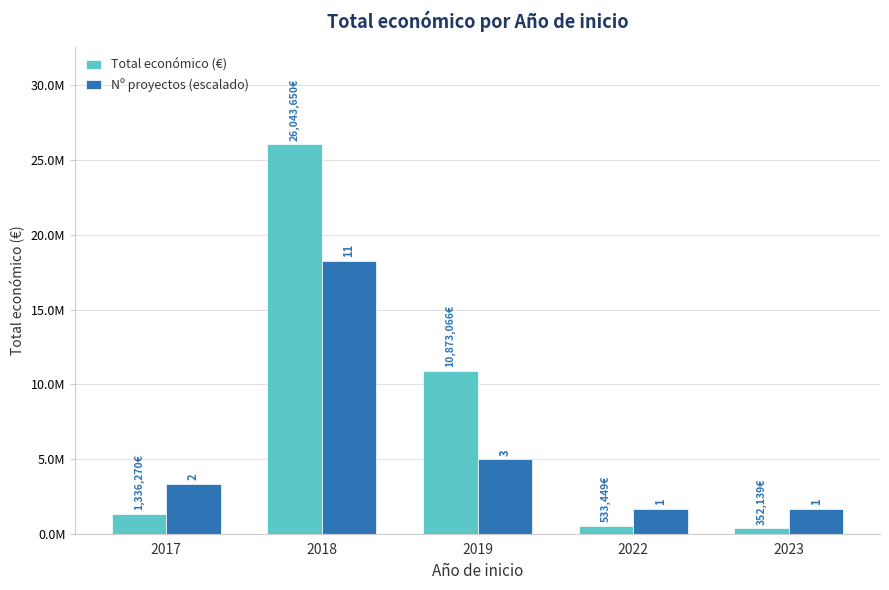

Between 2023 and 2019, which is larger?

2019